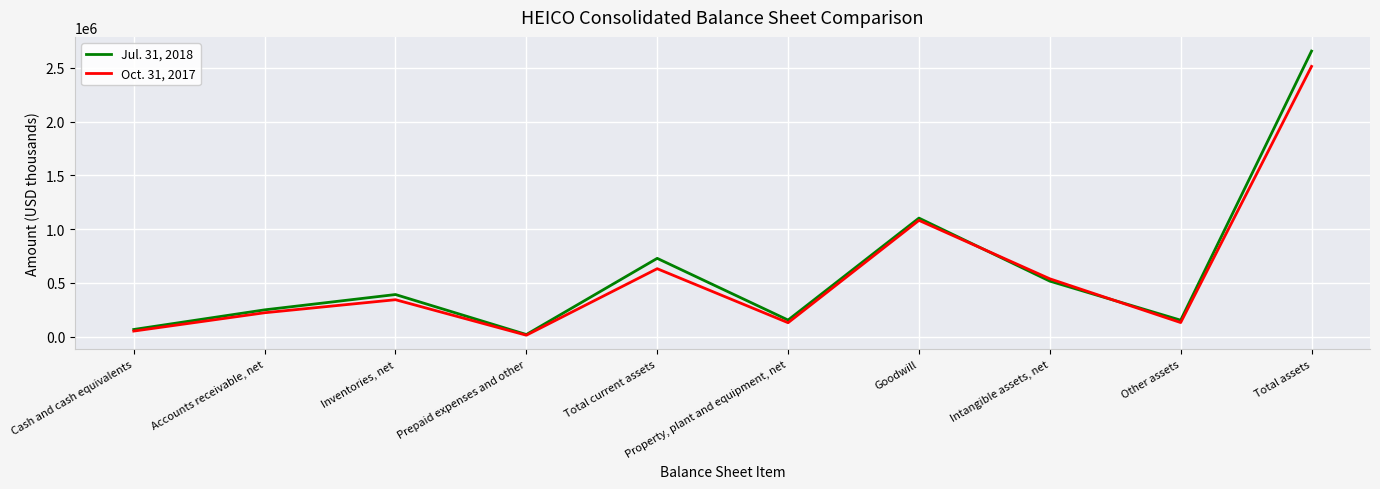

Rank the series at Accounts receivable, net from highest to lowest value.

Jul. 31, 2018, Oct. 31, 2017